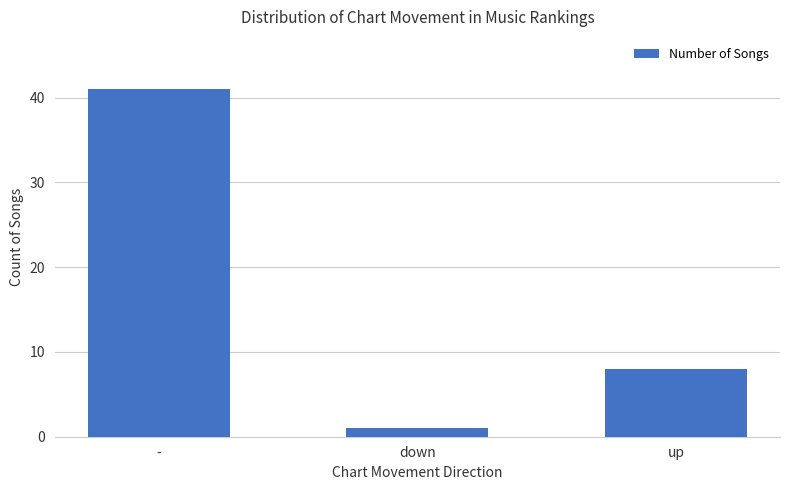

What is the change in value from - to up?

-33